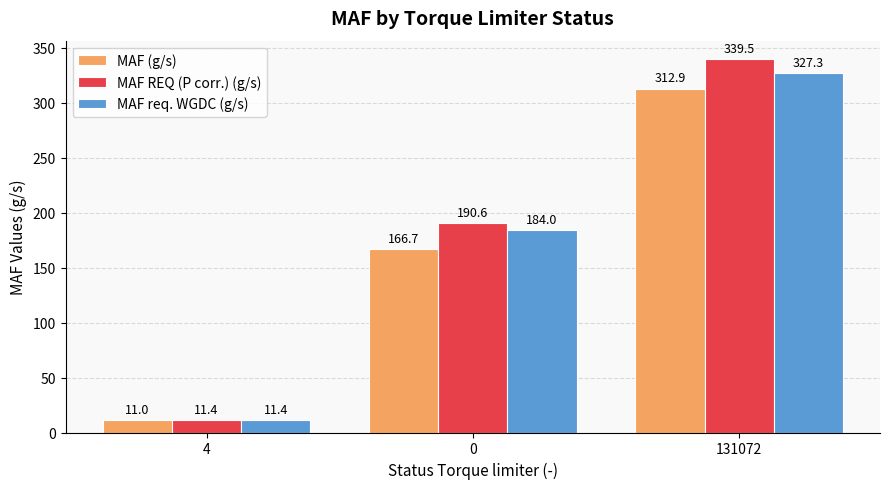

Rank the series by their maximum value, from highest to lowest.

MAF REQ (P corr.) (g/s), MAF req. WGDC (g/s), MAF (g/s)